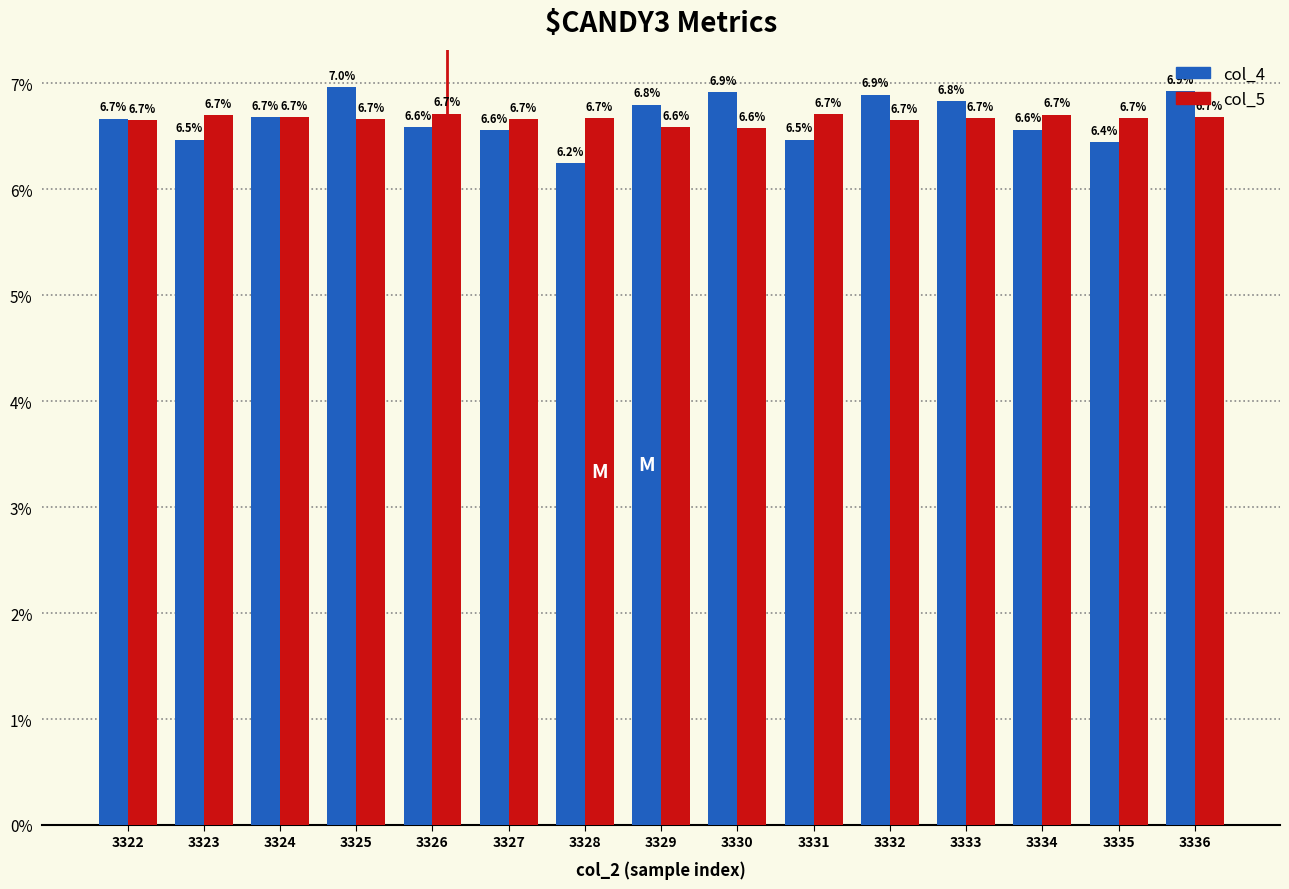

Is the value of col_5 at 3334 greater than the value of col_4 at 3336?

No